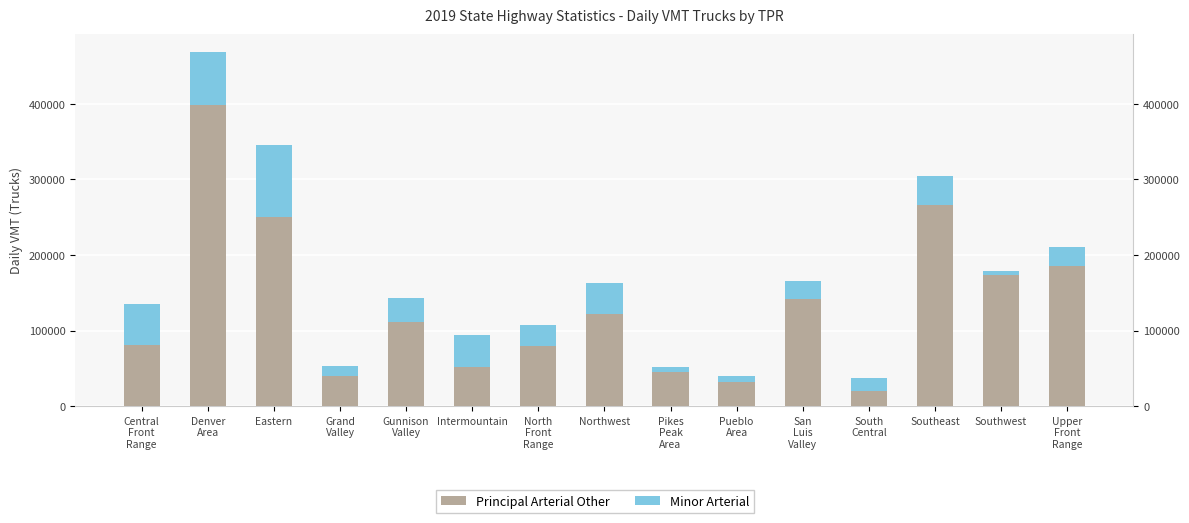

Are the bars horizontal?

No